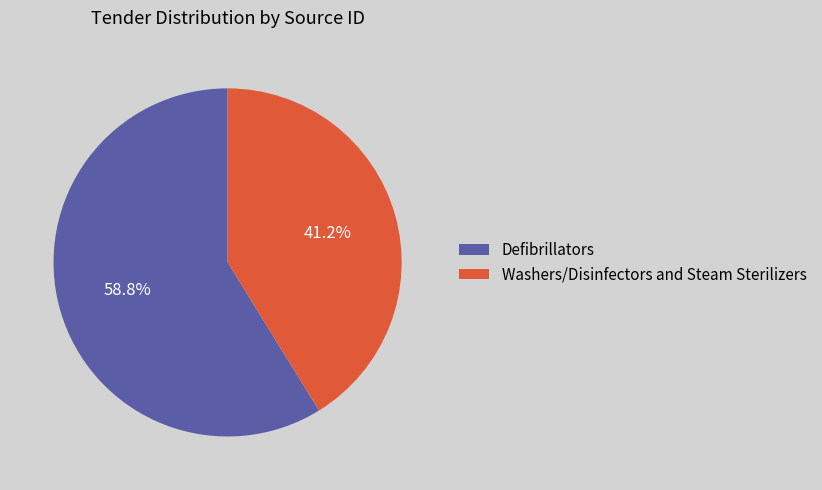

What is the ratio of the value at Defibrillators to the value at Washers/Disinfectors and Steam Sterilizers?

1.4